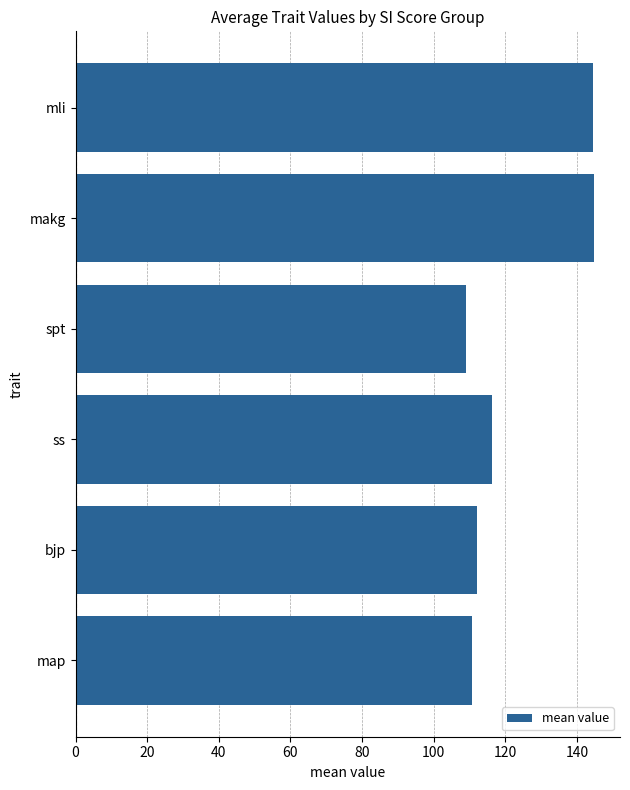

The chart shows a value of 116.2 at ss. True or false?

True